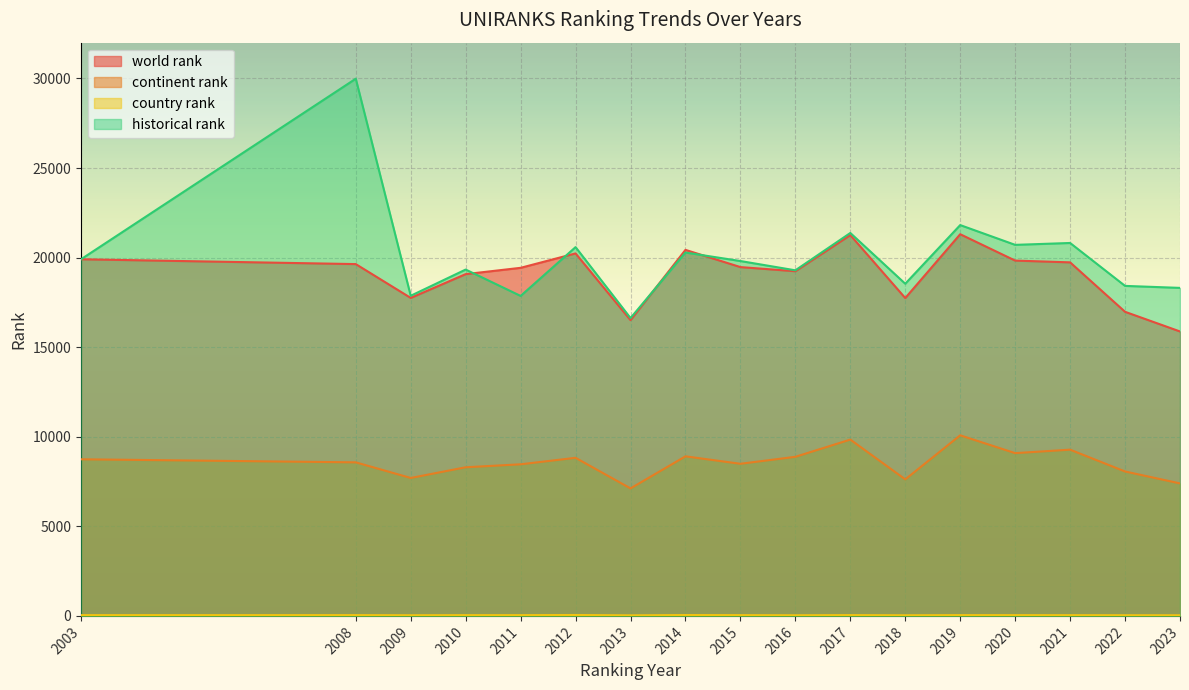

How many values in the historical rank series exceed 19810?

8